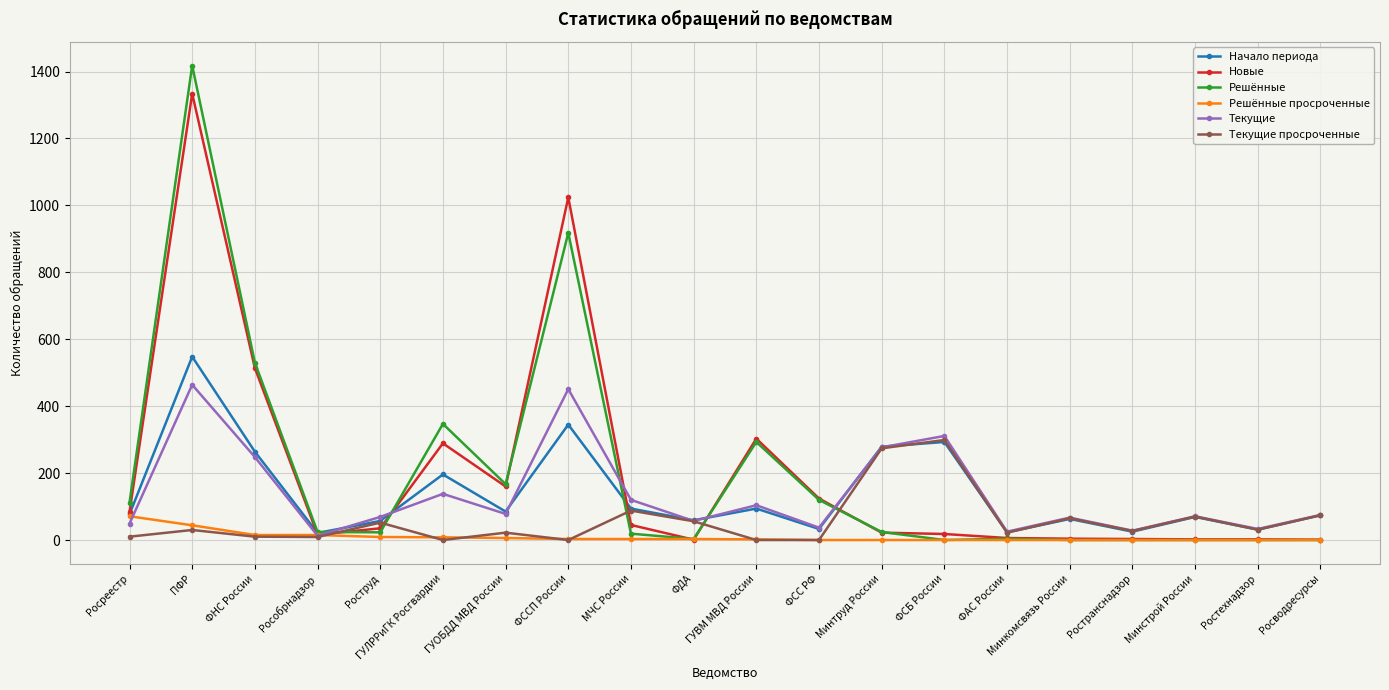

What is the average value of the Решённые просроченные series?

9